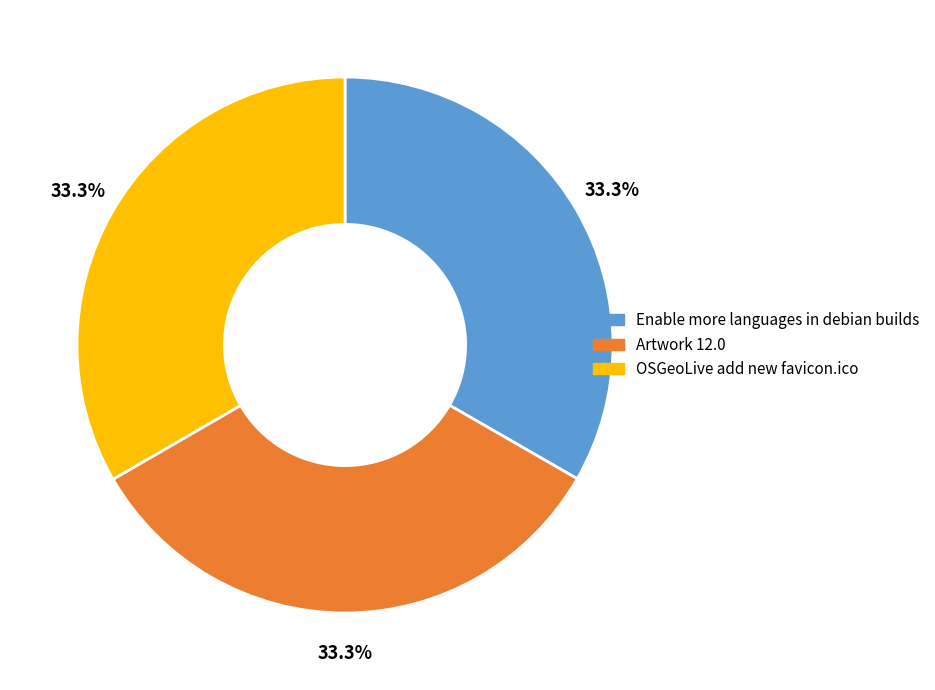

True or false: OSGeoLive add new favicon.ico accounts for 33% of the total.

True